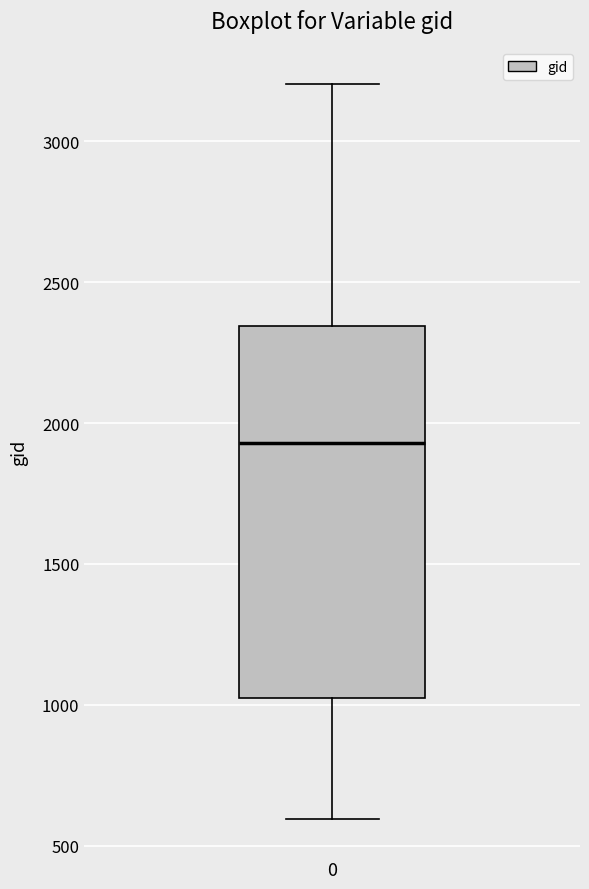

Where is the lower edge of the box at x = 0 on the y-axis? The values are not printed on the chart, so give them approximately, as read against the axis.

1050